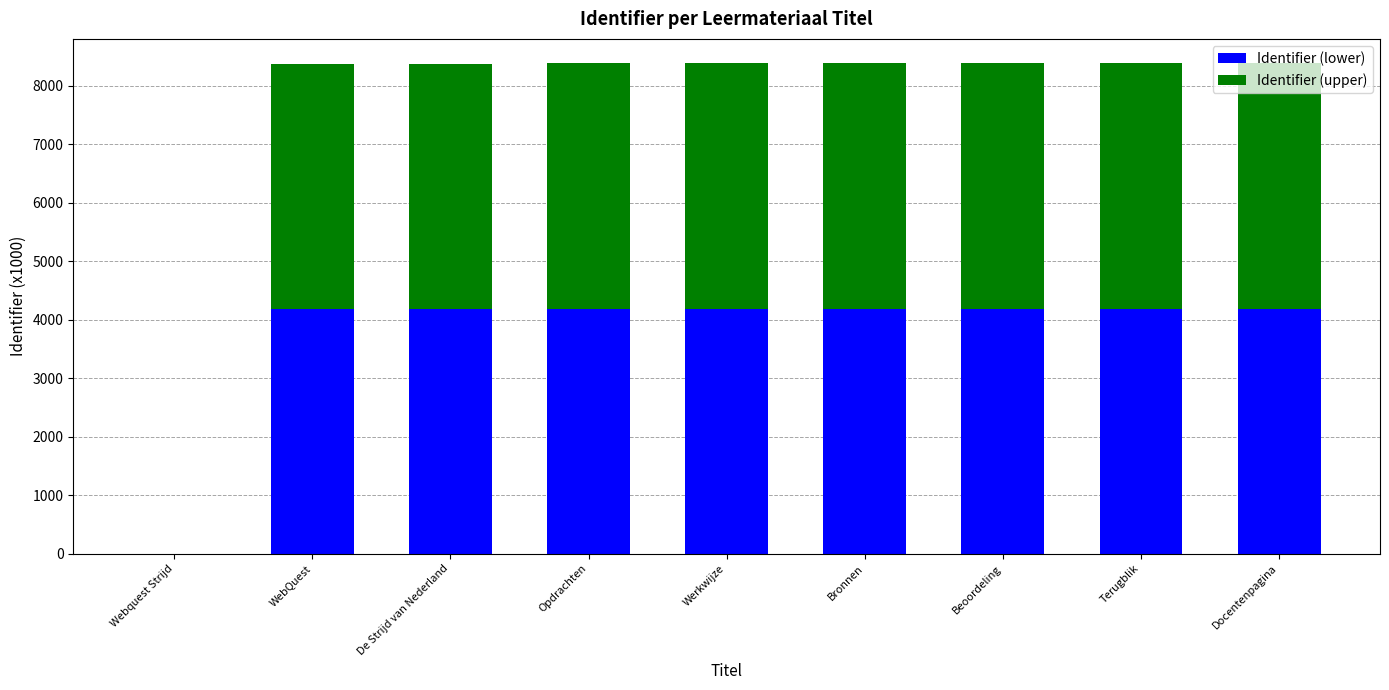

What is the sum of the Identifier (lower) values at Werkwijze and Opdrachten?

8382